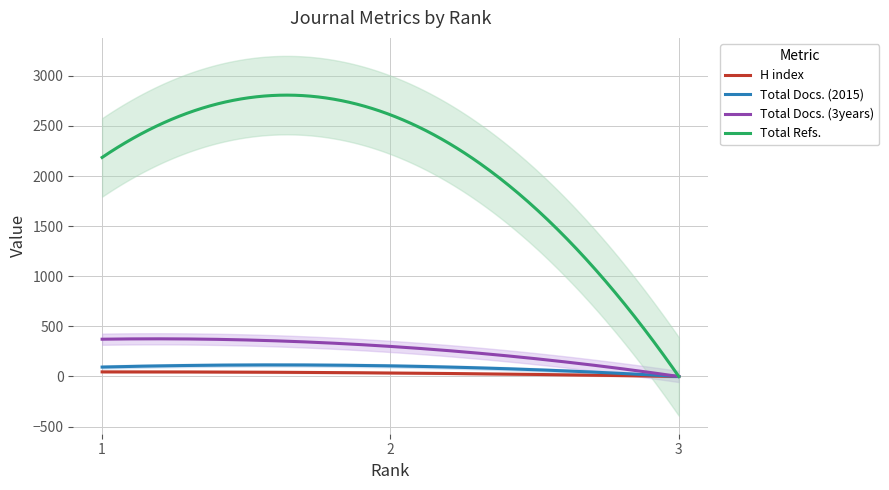

Is this an area chart (filled region under the line)?

No